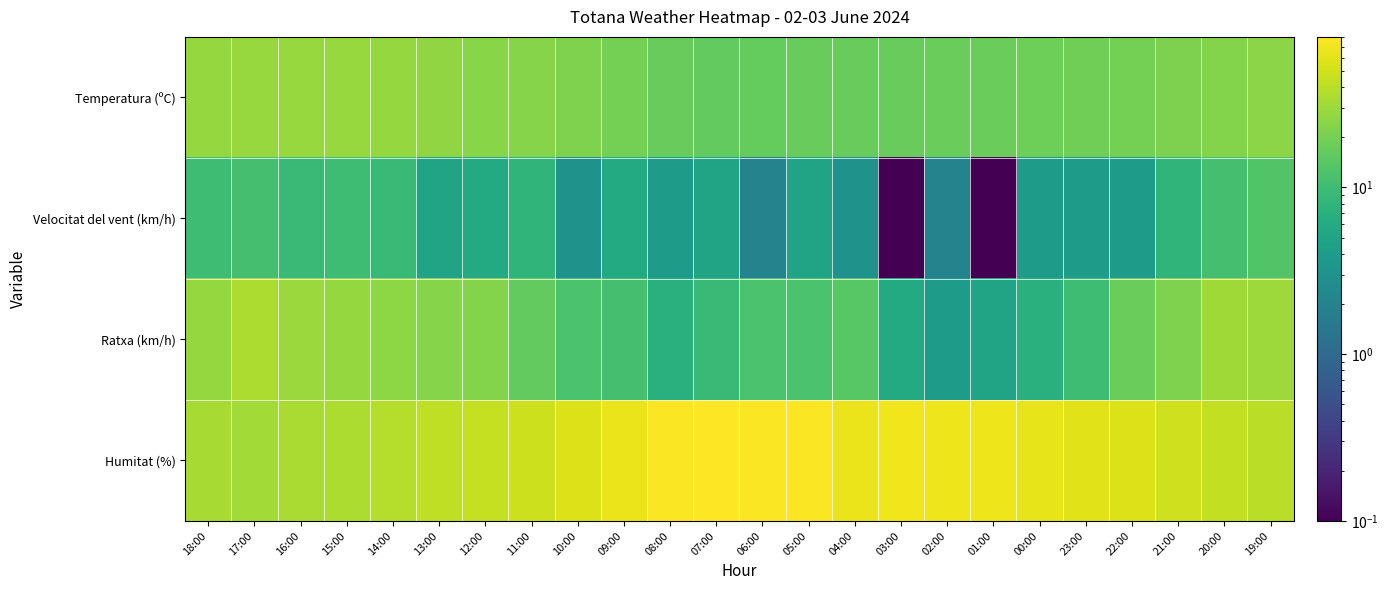

What is the greatest value displayed?

80.0